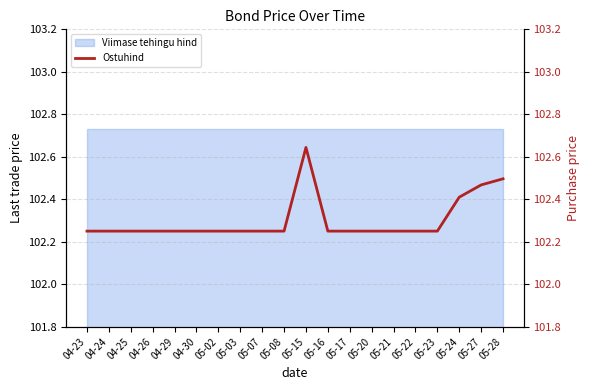

What is the difference between the second highest and minimum values?

0.2